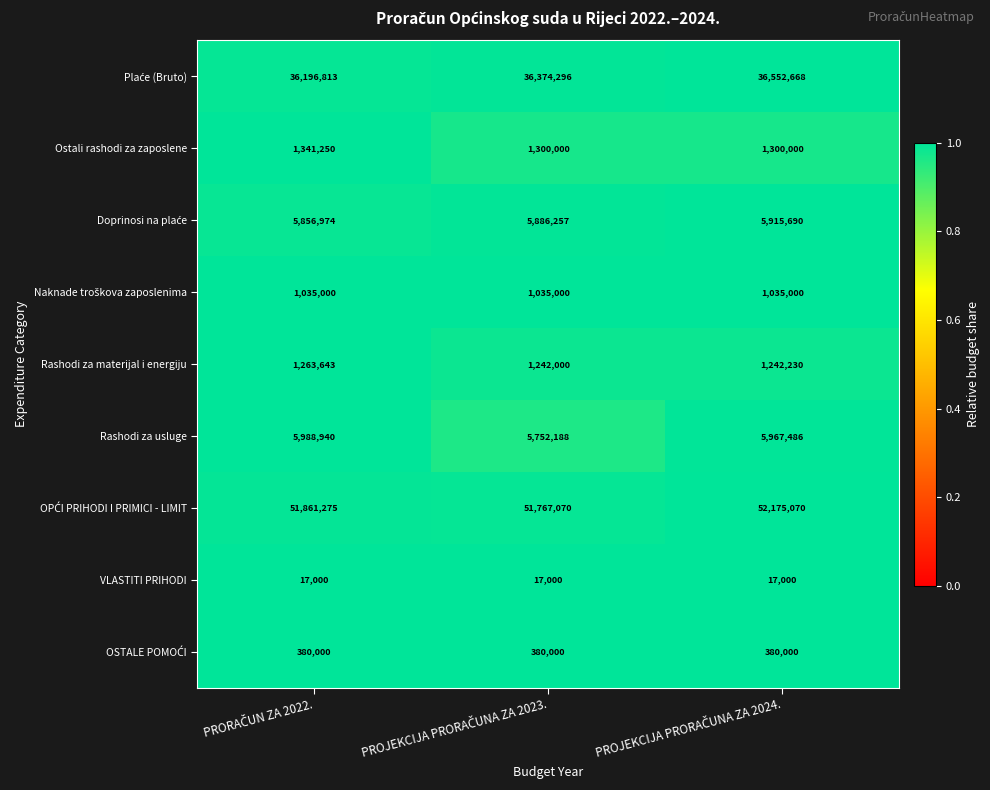

What is the smallest value displayed?

17000